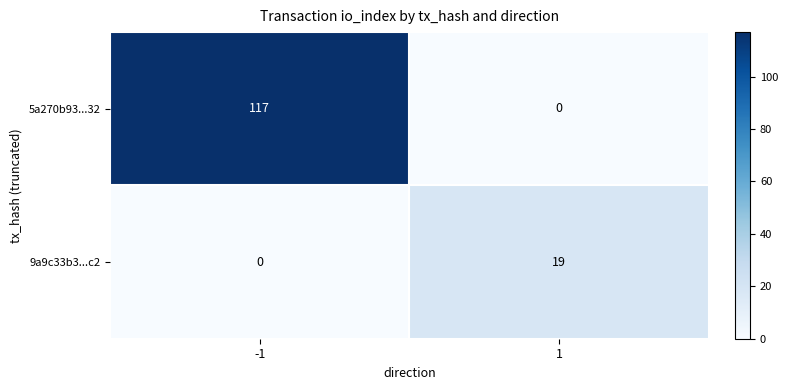

The value of 5a270b93...32 at -1 is 156. True or false?

False